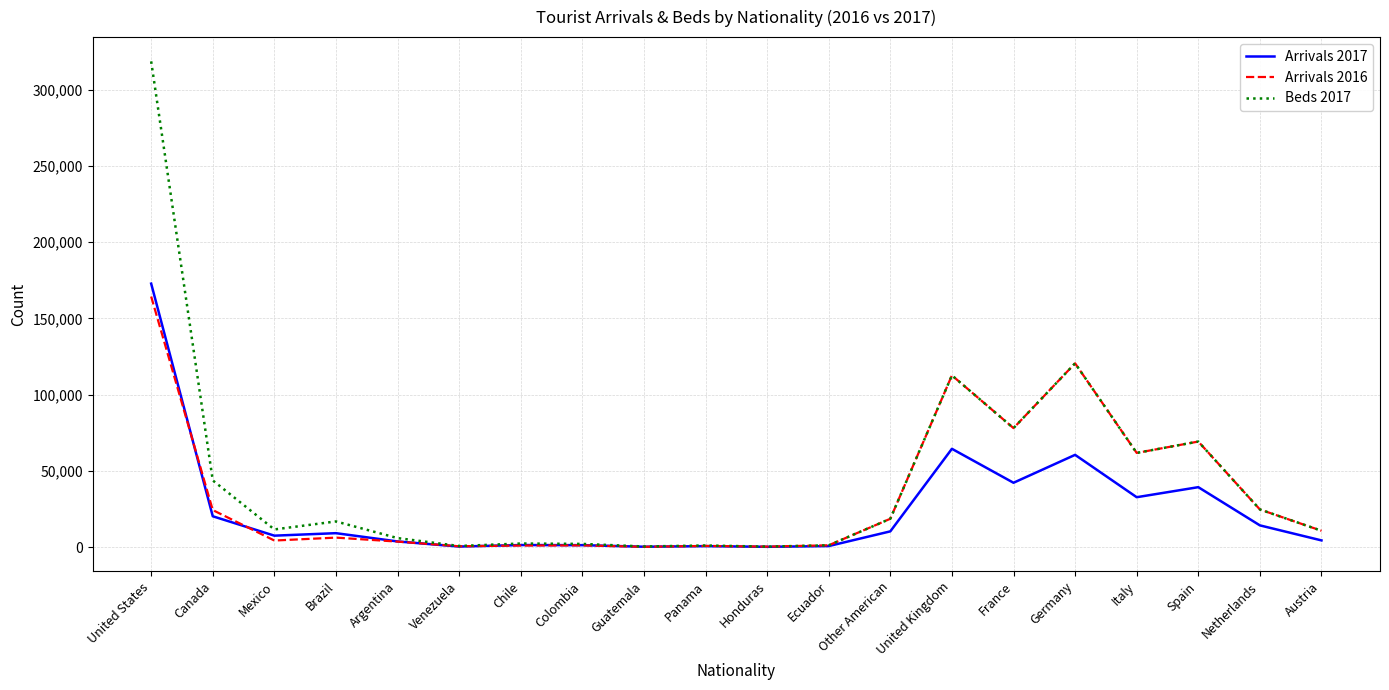

In Arrivals 2016, how many points are higher than both neighbors (excluding endpoints)?

6